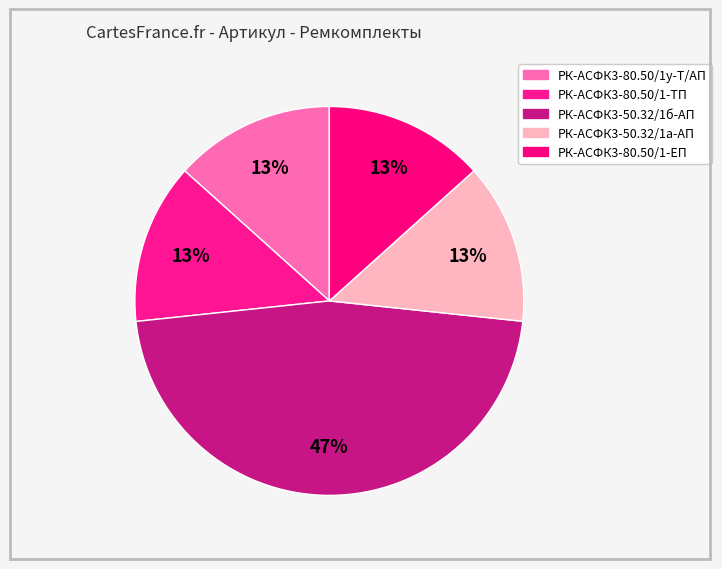

What is the smallest slice in the pie chart?

РК-АСФК3-50.32/1а-АП